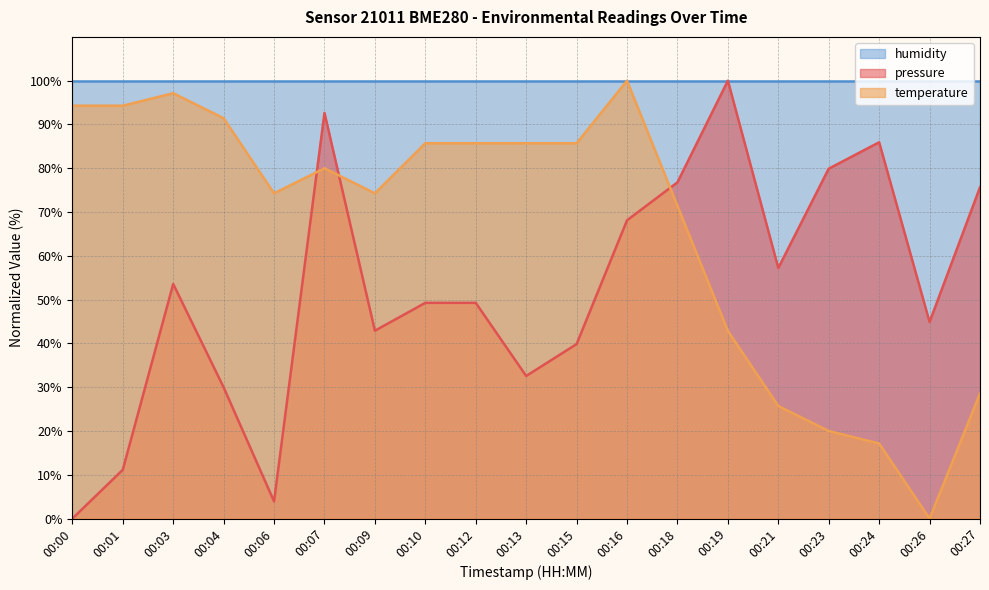

How many intersections are there between temperature and pressure?

3